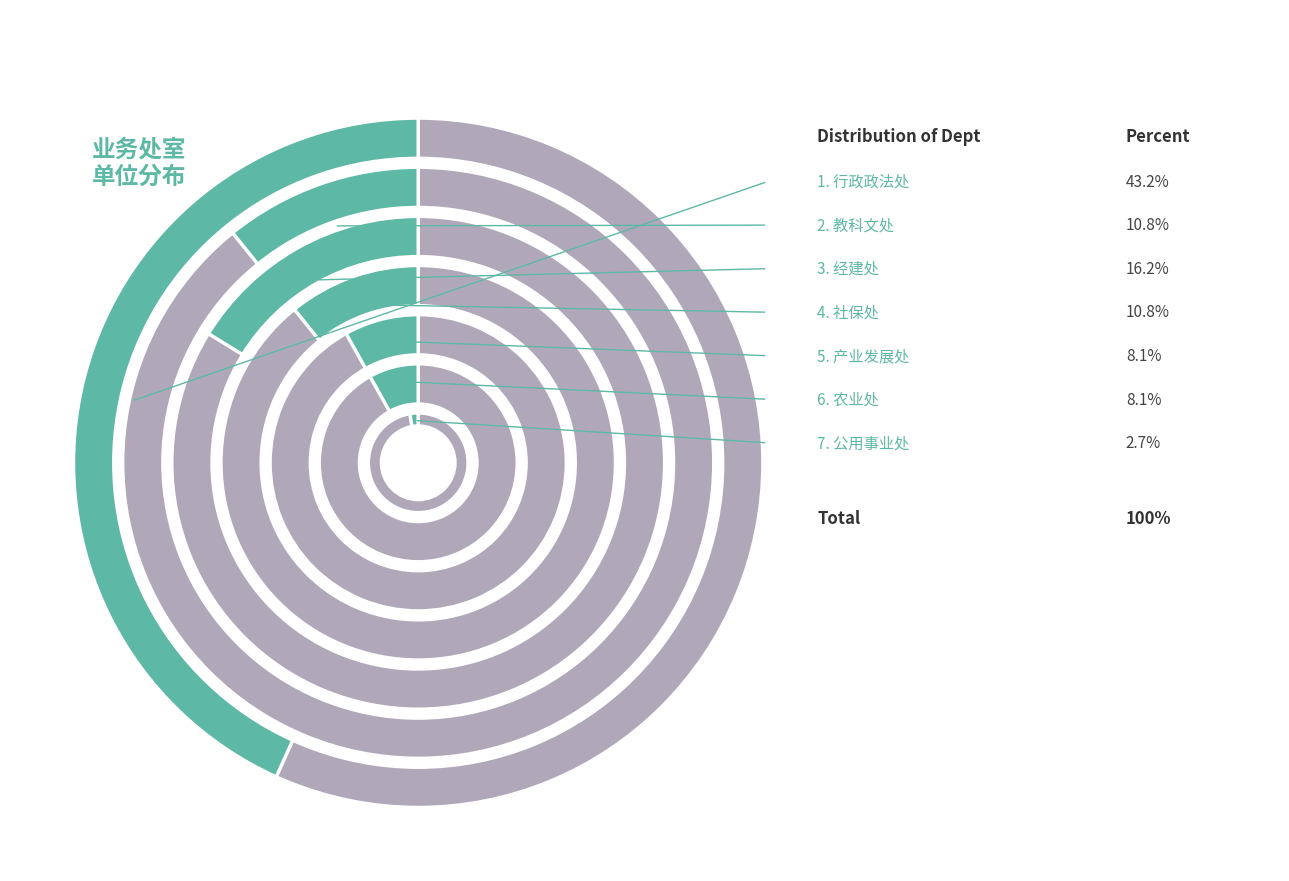

Do 农业处 and 公用事业处 together represent more than half of the pie?

No